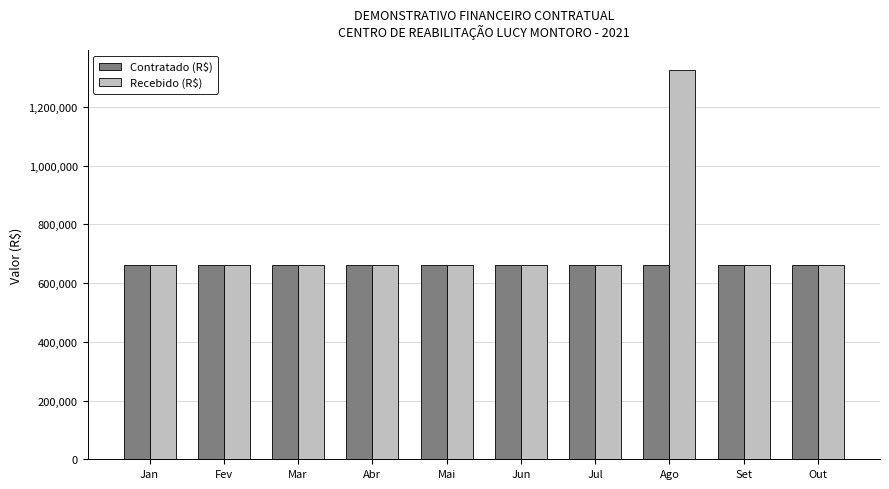

What is the total value across all series at Abr?

1326640